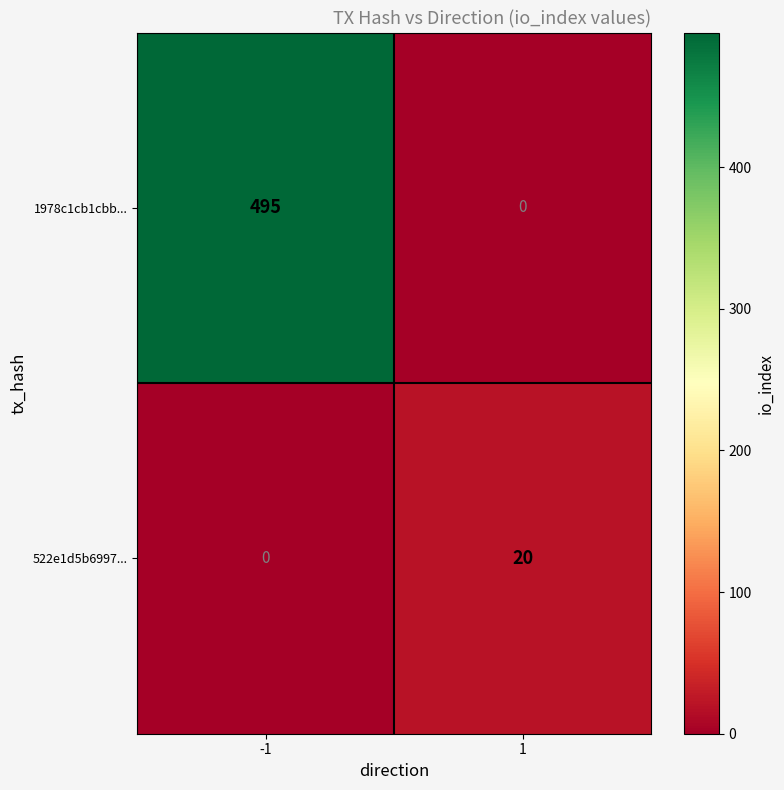

The value of 522e1d5b6997... at -1 is 0. True or false?

True